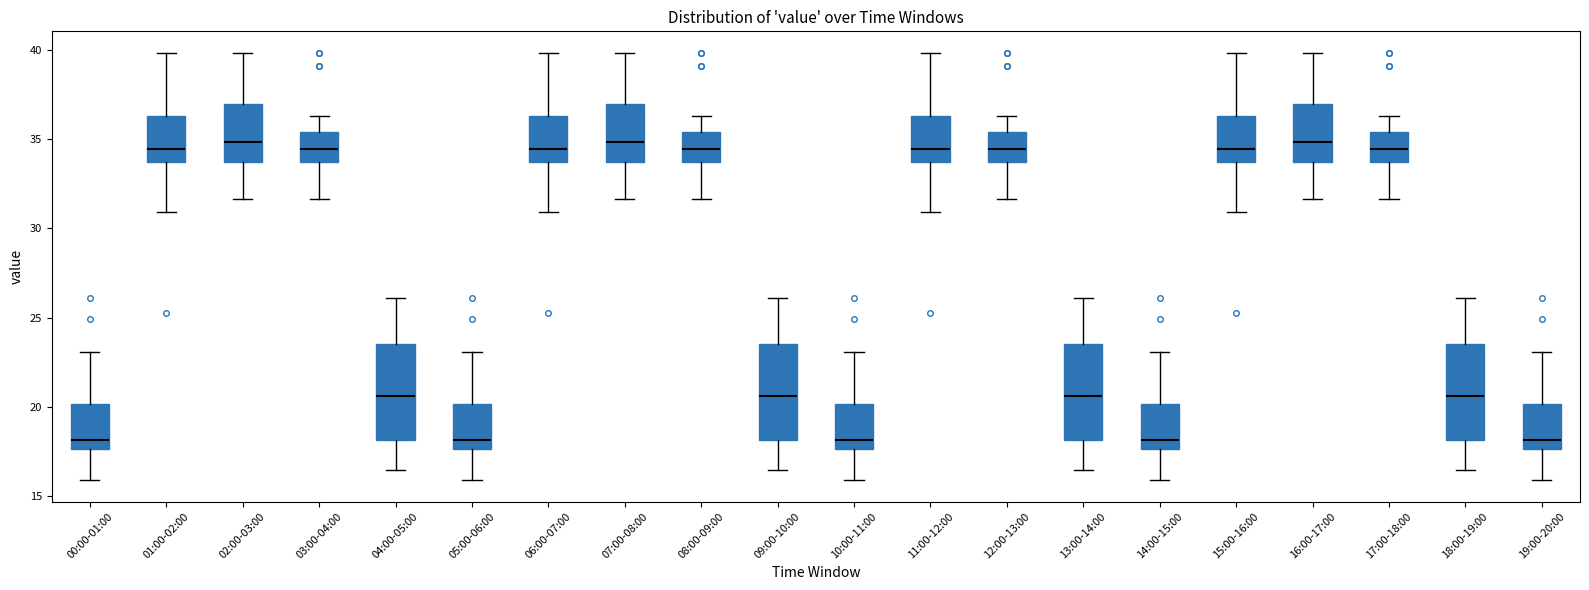

Where does the lower whisker of the box for 07:00-08:00 end on the y-axis? The values are not printed on the chart, so give them approximately, as read against the axis.

31.5